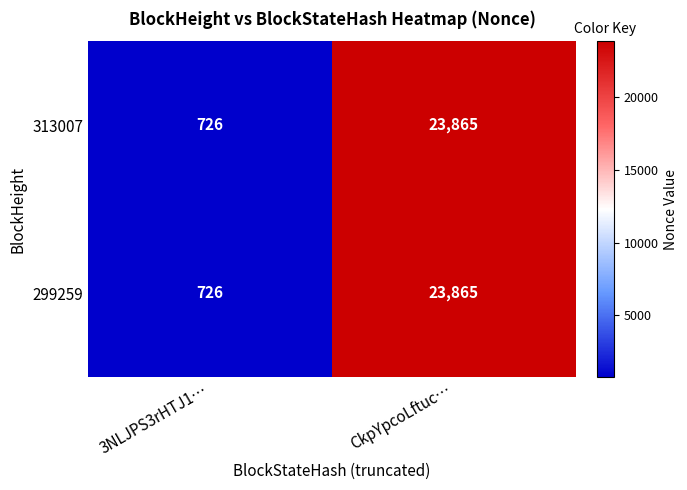

At which category is the sum across all series the highest?

CkpYpcoLftuc…